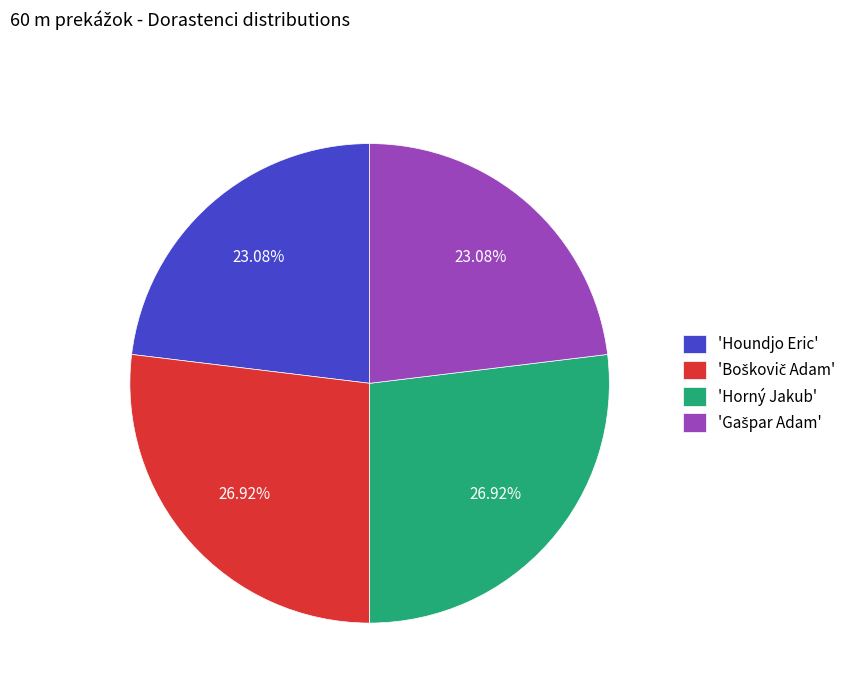

Is there any slice that represents more than half of the pie?

No